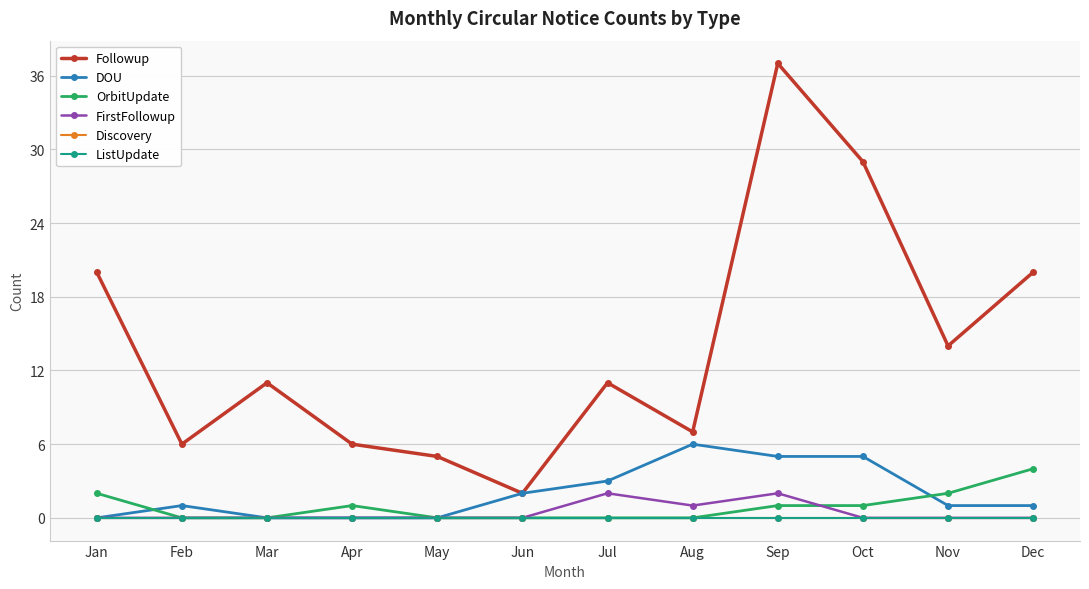

Is it true that OrbitUpdate equals 2 at Jan?

True